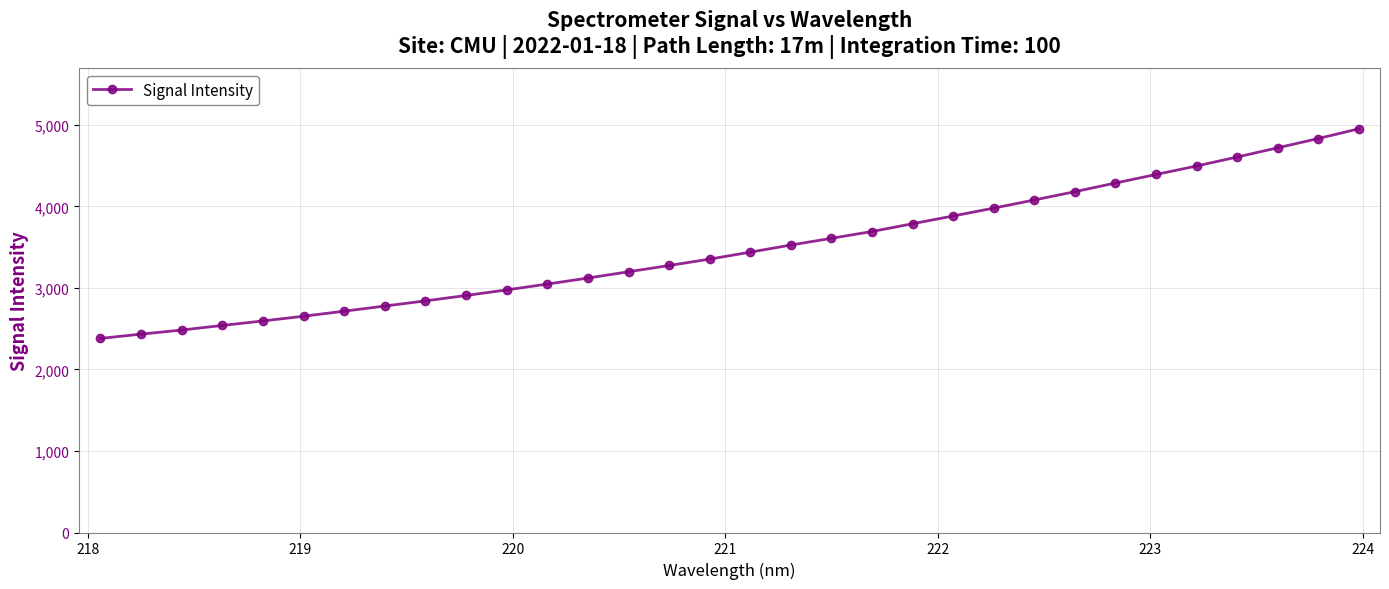

What is the smallest value displayed?

2380.8